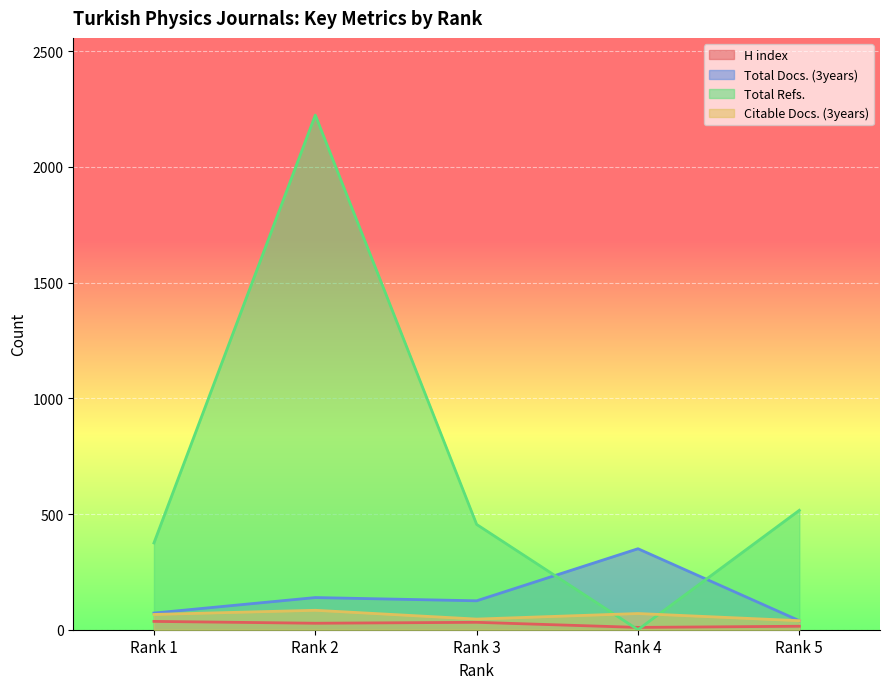

List the series in order of their peak value, highest first.

Total Refs., Total Docs. (3years), Citable Docs. (3years), H index